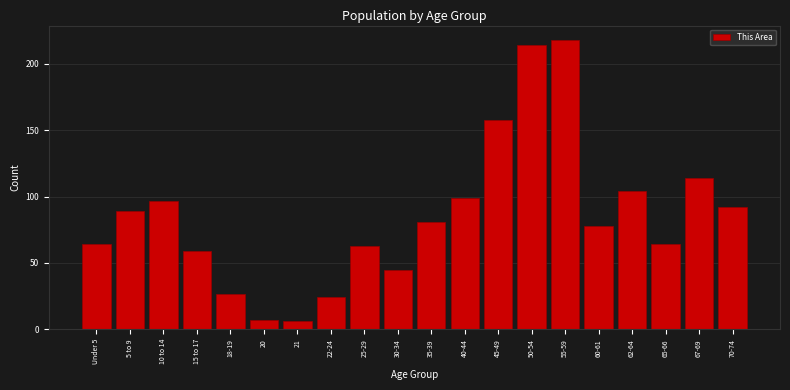

Reading left to right, transcribe all the data shown in this chart.

64	89	97	59	27	7	6	24	63	45	81	99	158	214	218	78	104	64	114	92